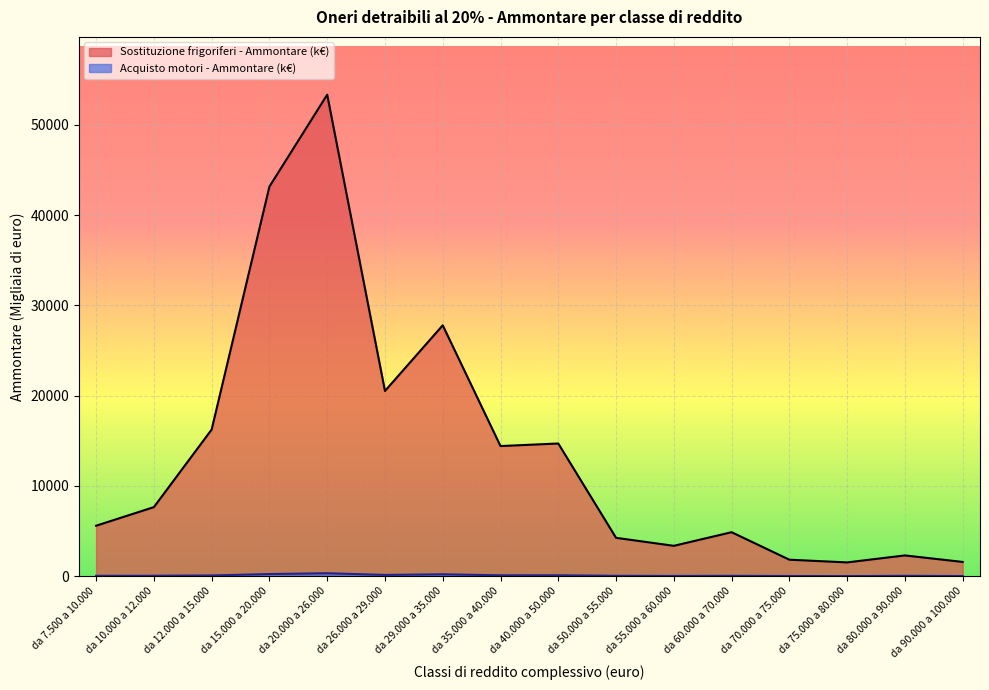

Which series changed the most between da 40.000 a 50.000 and da 70.000 a 75.000?

Sostituzione frigoriferi - Ammontare (k€)